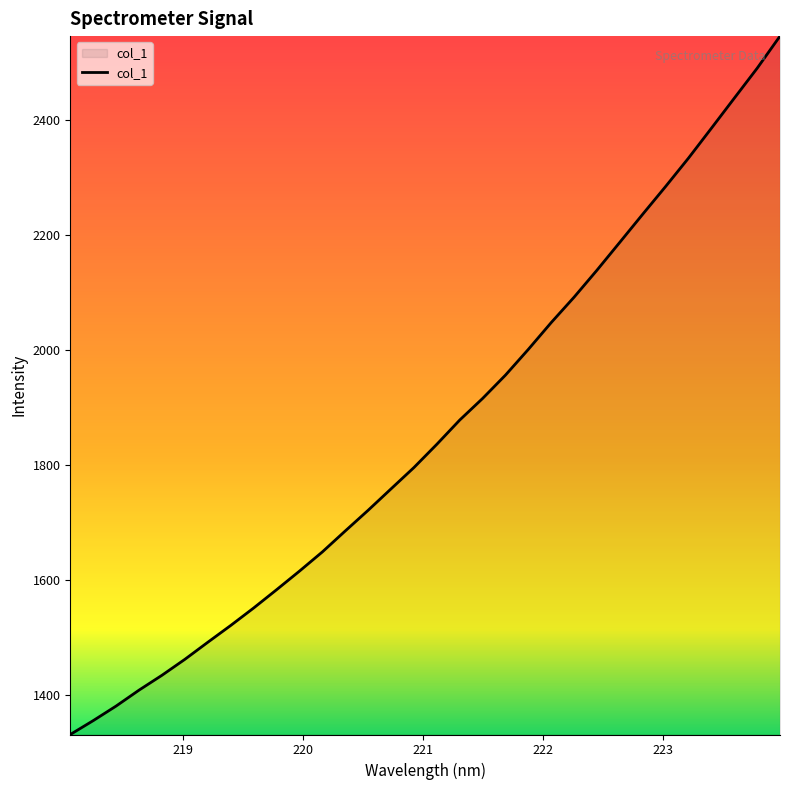

What is the maximum value shown in the chart?

2546.0